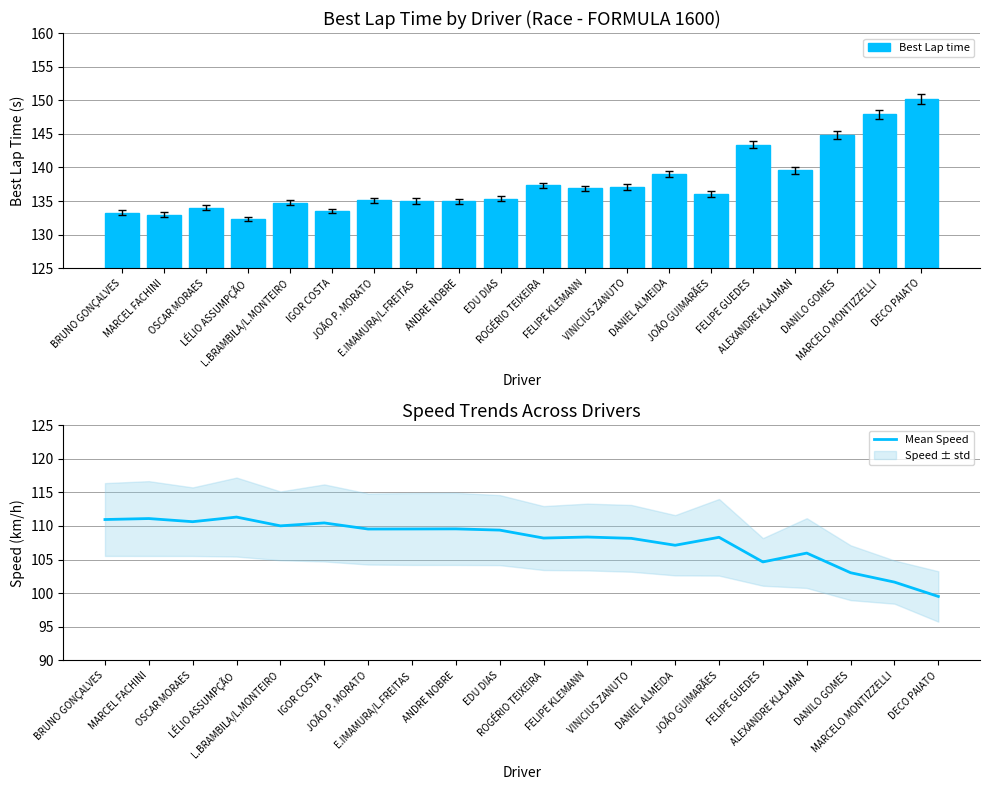

What is the difference between the maximum and minimum values in the Mean Speed series?

11.8